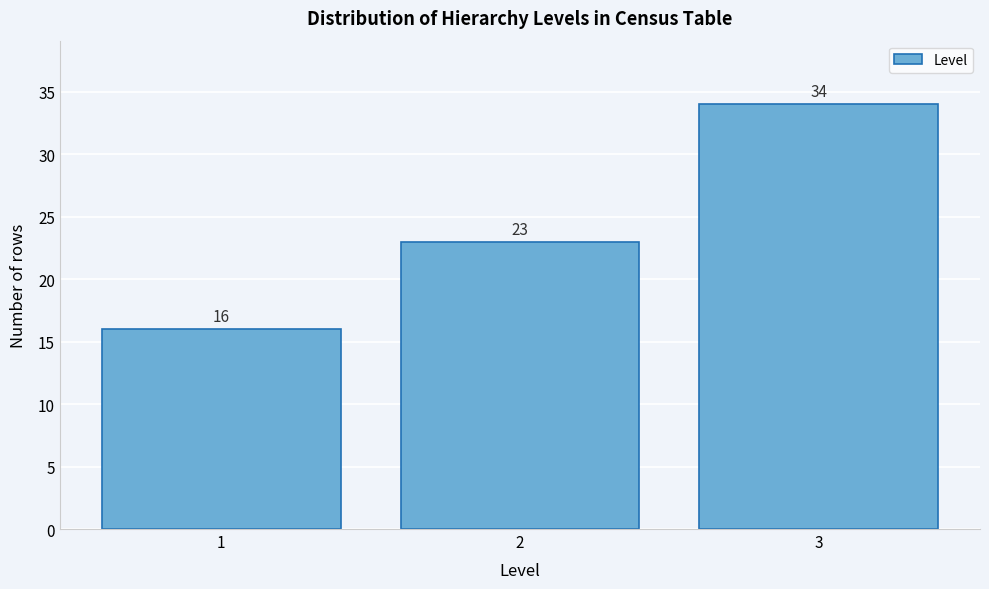

Reading left to right, list every bar in this chart as the range it spans on the x-axis followed by its height.

0.5 to 1.5: 16
1.5 to 2.5: 23
2.5 to 3.5: 34